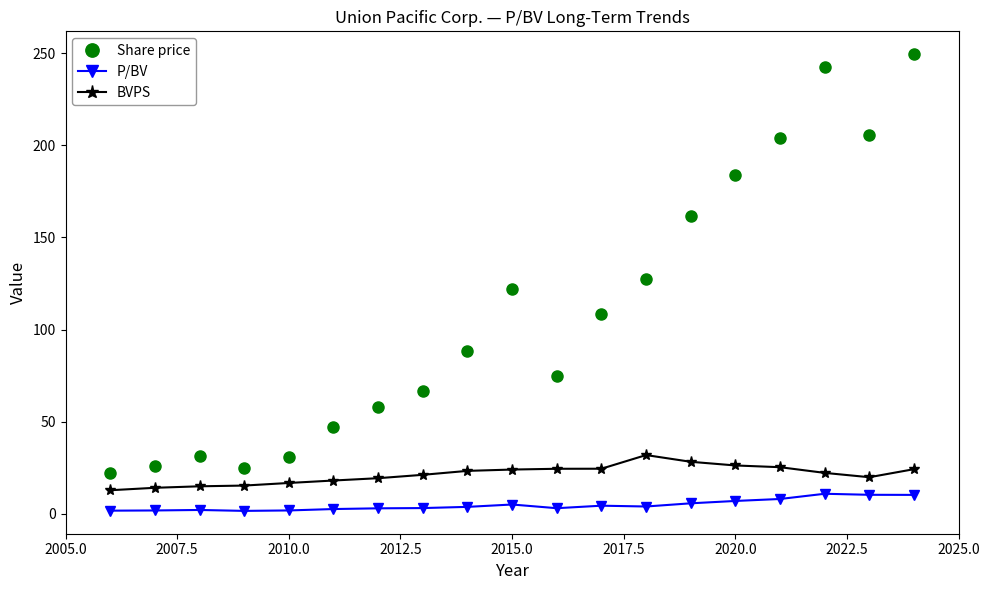

Rank the series by their maximum value, from lowest to highest.

P/BV, BVPS, Share price